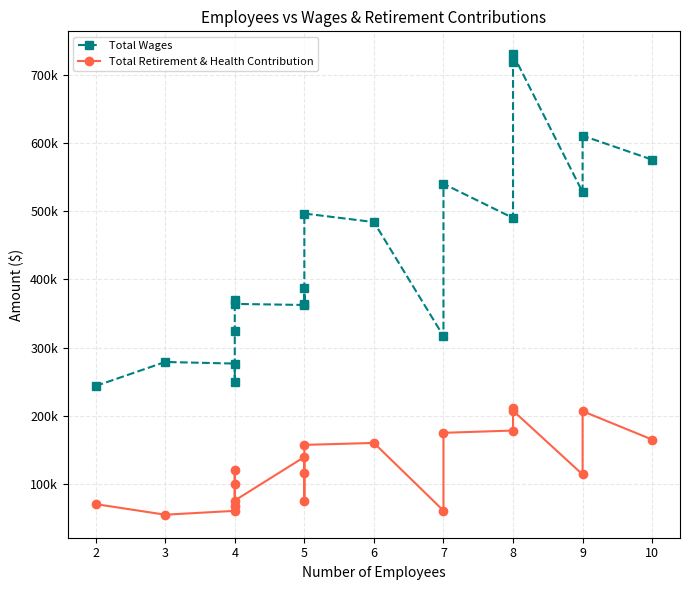

How many lines are shown in the chart?

2